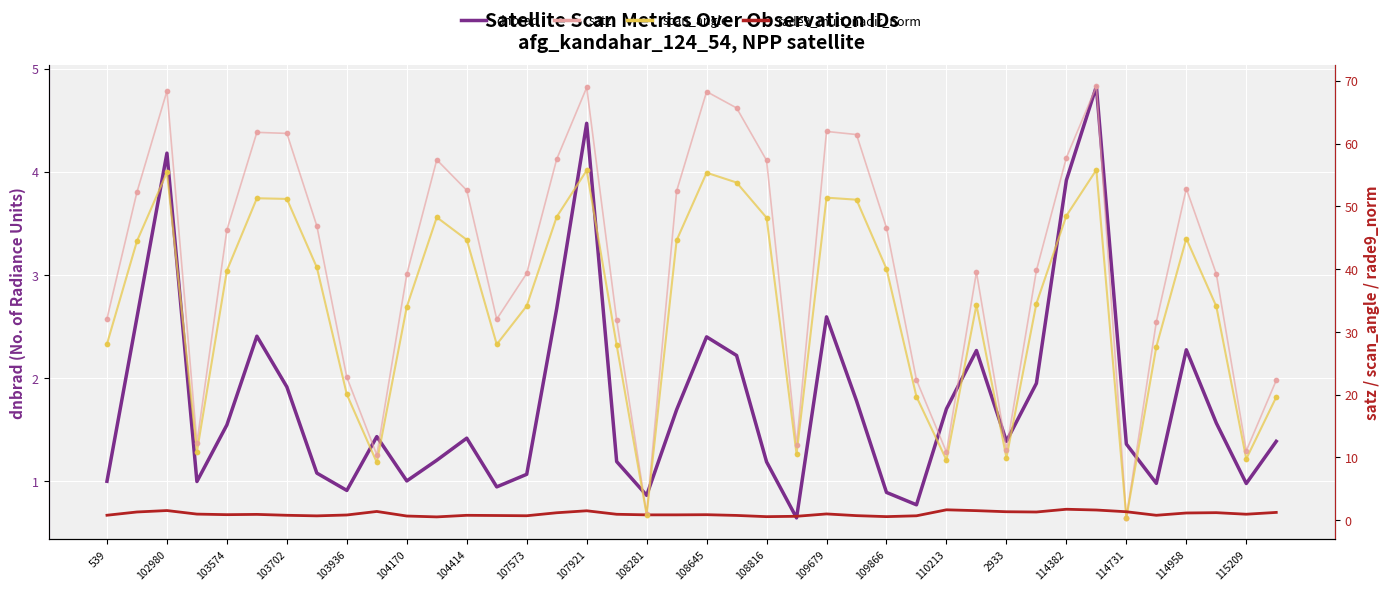

Is the value of dnbrad at 26 greater than the value of rade9_mult_nadir_norm at 29?

No